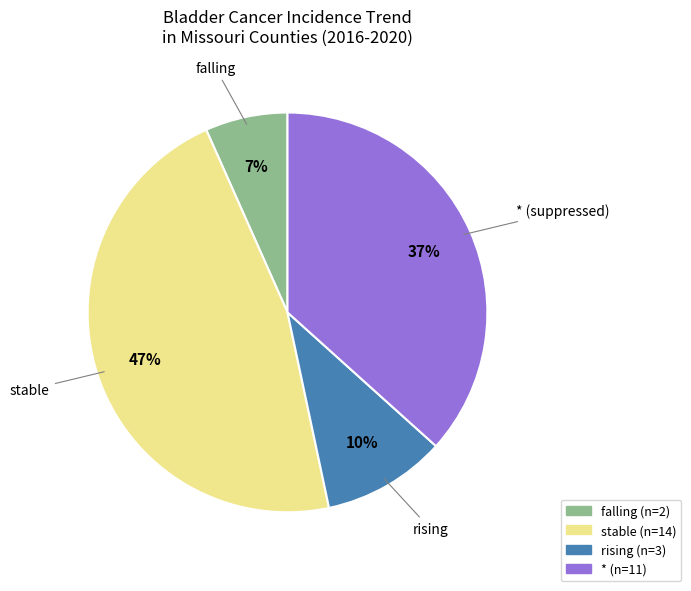

Combined, do * and stable account for over 50%?

Yes